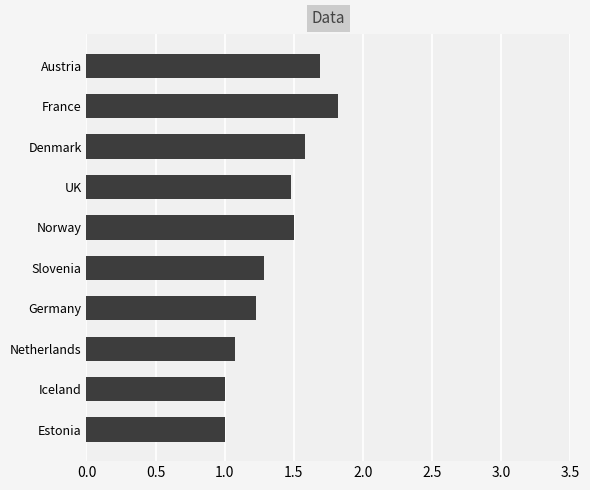

Reading top to bottom, extract all data points from this chart.

Austria=1.7	France=1.8	Denmark=1.6	UK=1.5	Norway=1.5	Slovenia=1.3	Germany=1.2	Netherlands=1.1	Iceland=1.0	Estonia=1.0